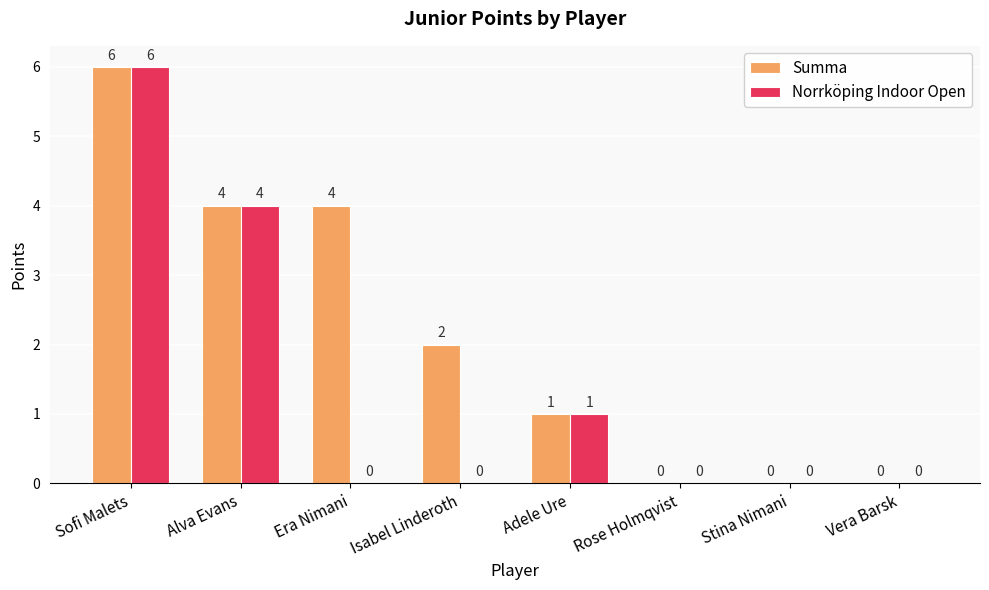

Between Isabel Linderoth and Rose Holmqvist, which series saw the biggest shift?

Summa